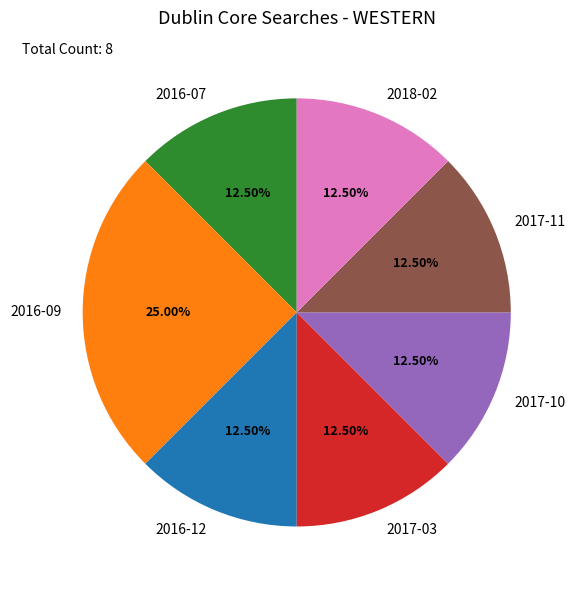

To the nearest percent, what is the average slice percentage?

14%